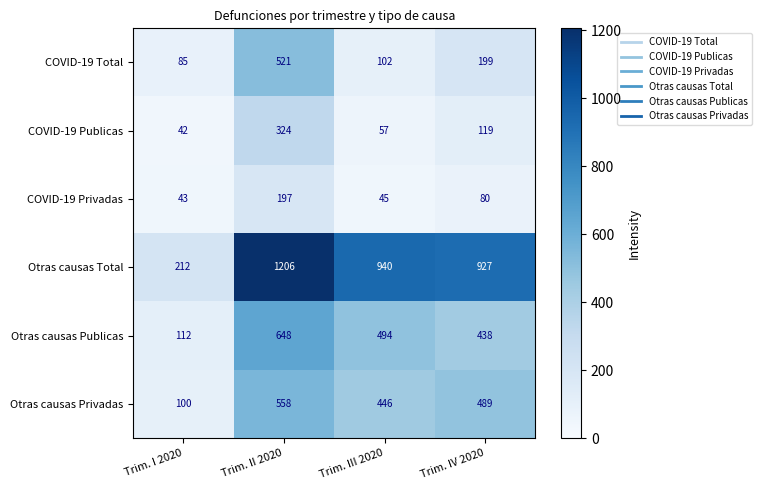

What is the maximum value for Otras causas Publicas?

648